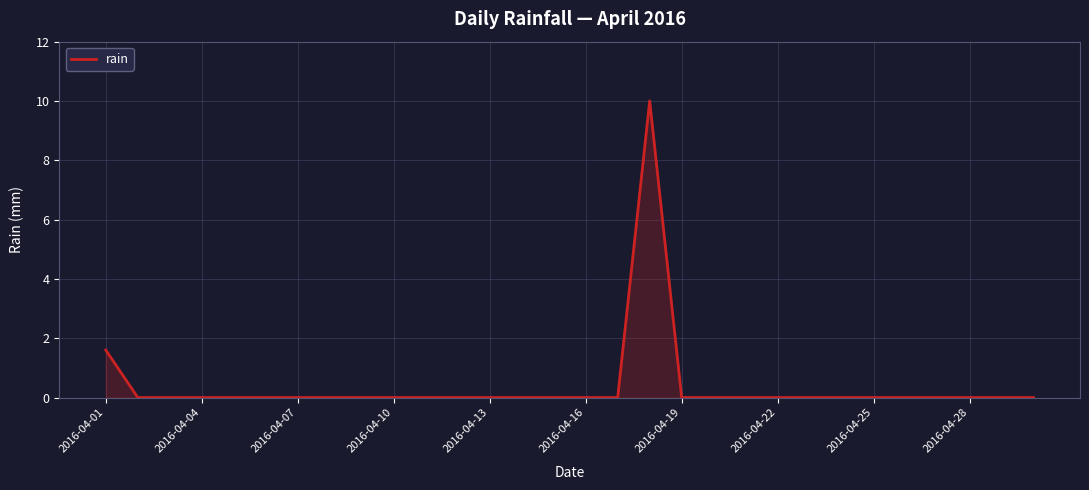

Count the number of categories in the chart.

30